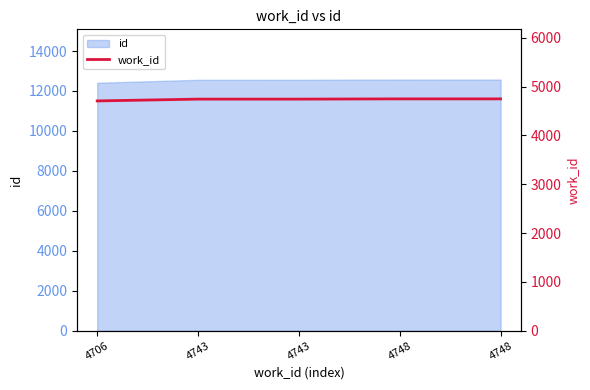

What is the value of the 2nd point from the left?

4743